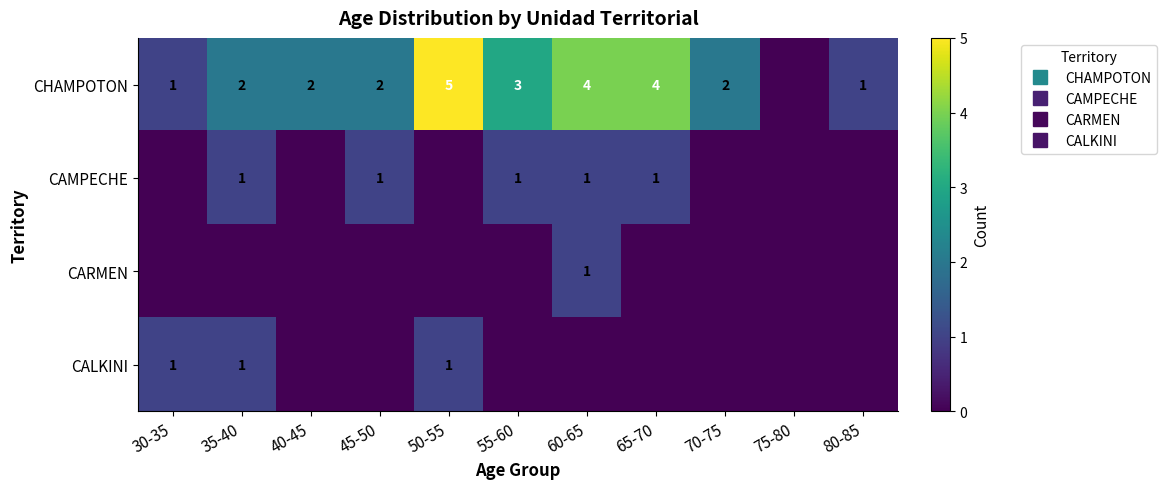

Which series has the largest range (max minus min)?

CHAMPOTON